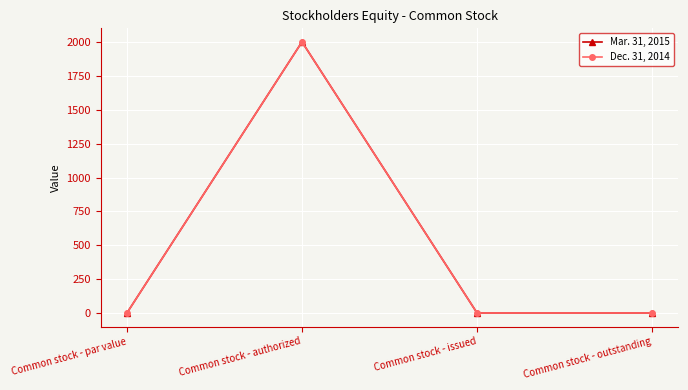

The Mar. 31, 2015 series shows 1 at Common stock - outstanding. True or false?

True